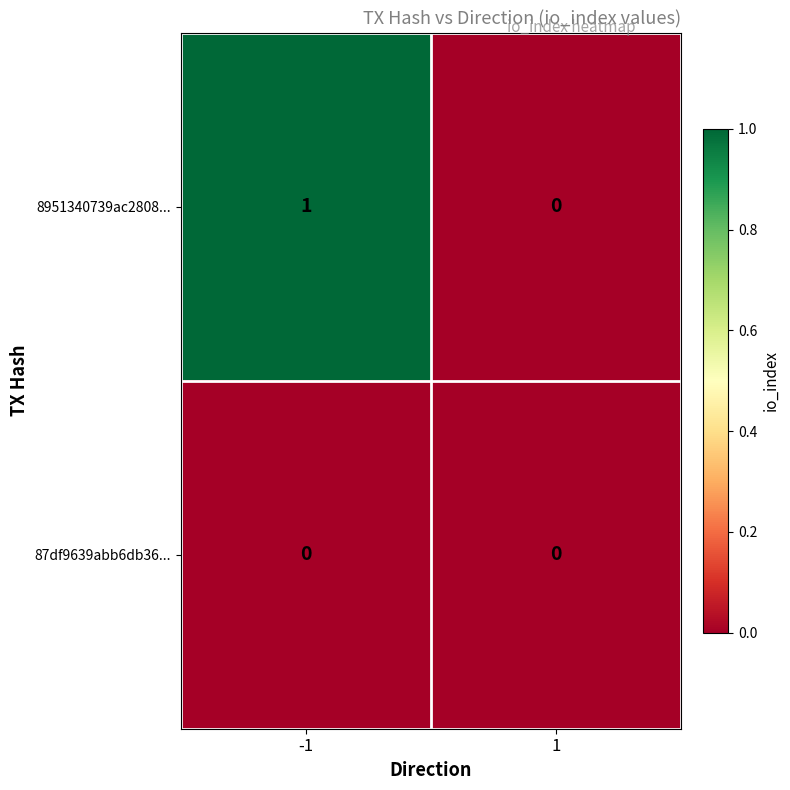

Rank the series by their maximum value, from highest to lowest.

8951340739ac2808..., 87df9639abb6db36...